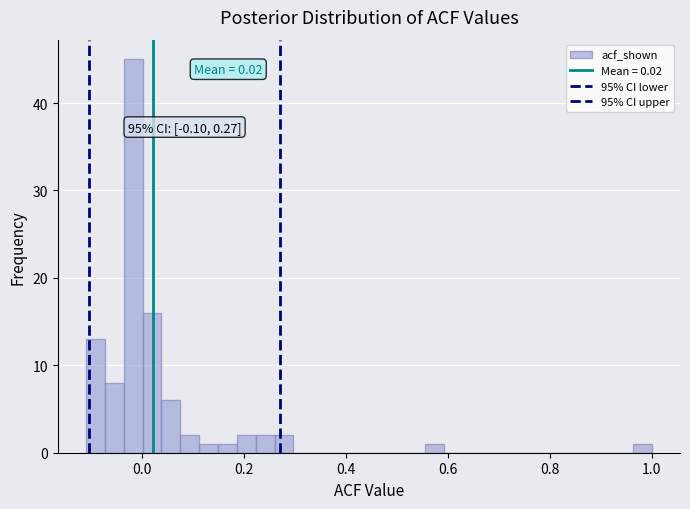

Read against the x-axis, roughly where is the centre of the tallest bar?

-0.02